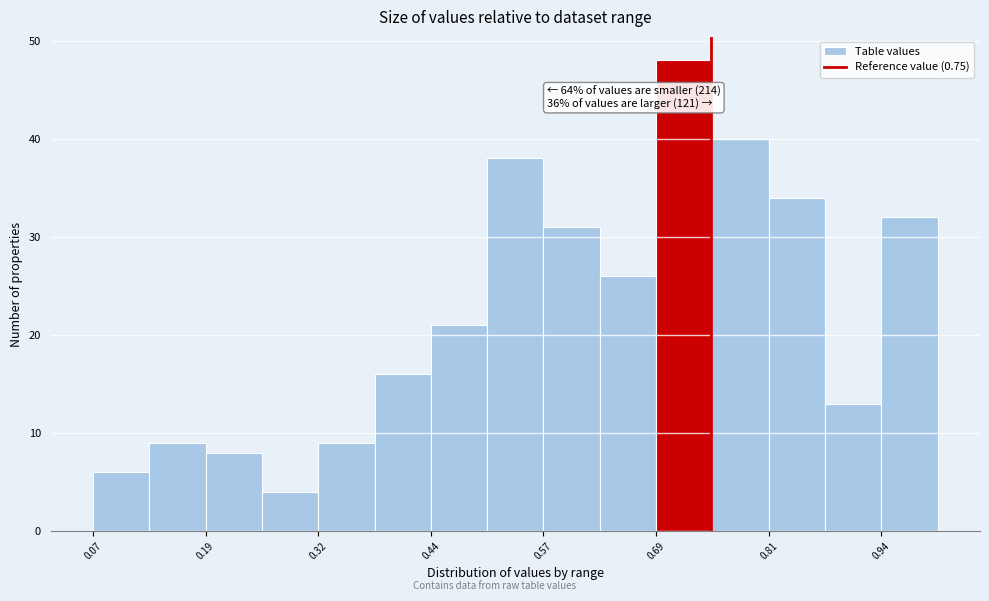

Around what value on the x-axis is the tallest bar? Give the approximate position of its centre, as read against the axis.

0.72